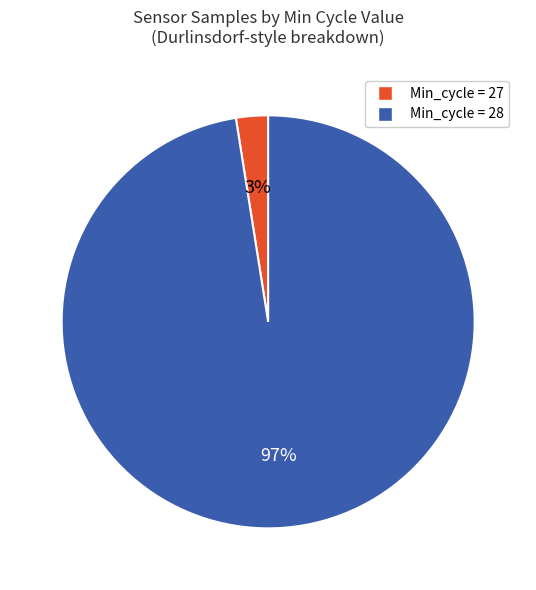

Which has a higher value, Min_cycle = 28 or Min_cycle = 27?

Min_cycle = 28